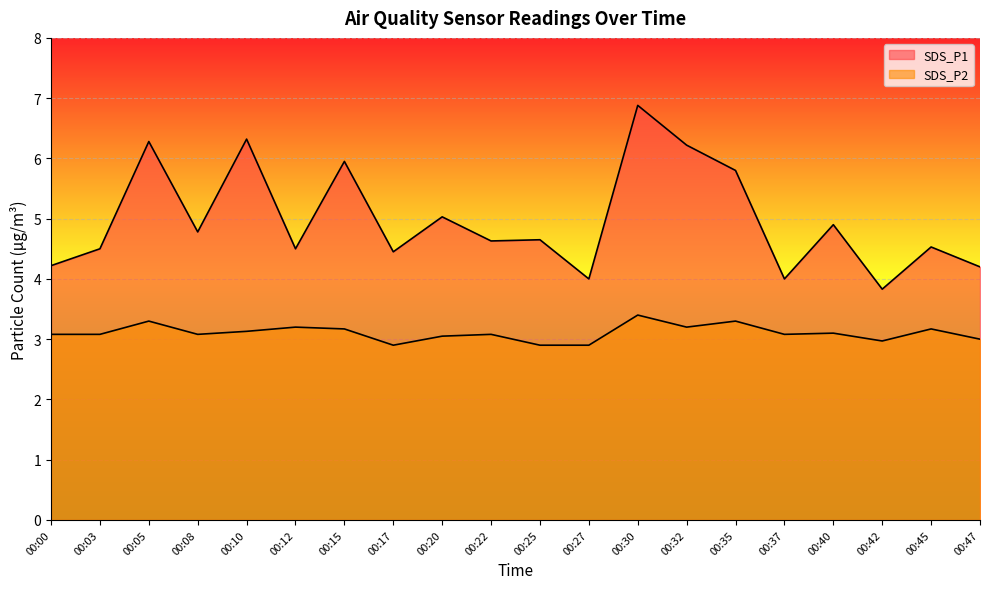

Which series has the widest spread of values?

SDS_P1